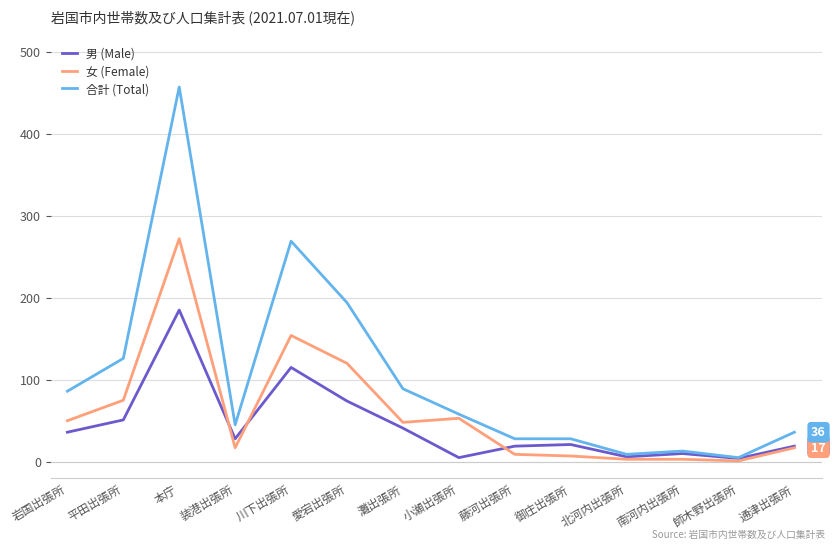

Is the value of 合計 (Total) at 北河内出張所 greater than the value of 女 (Female) at 師木野出張所?

Yes